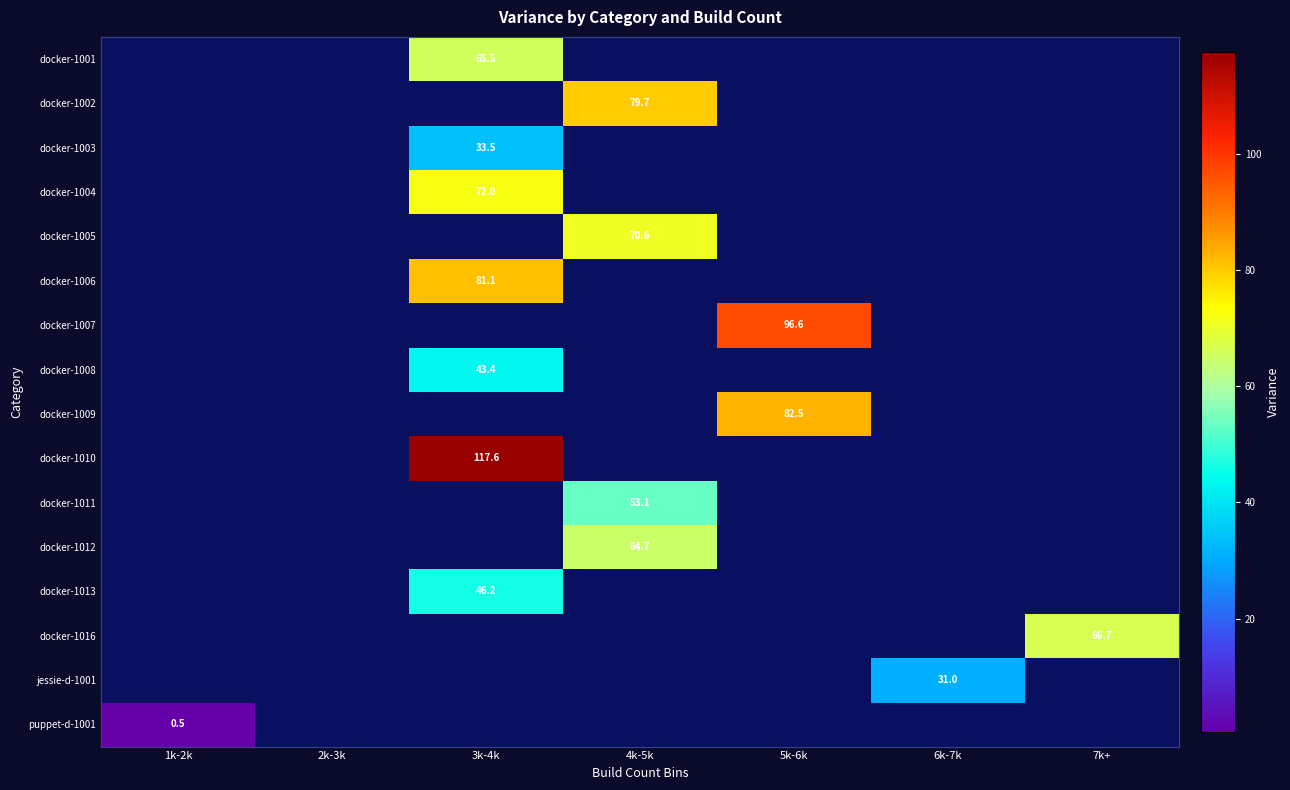

What is the difference between the highest and lowest values at 3k-4k?

84.1